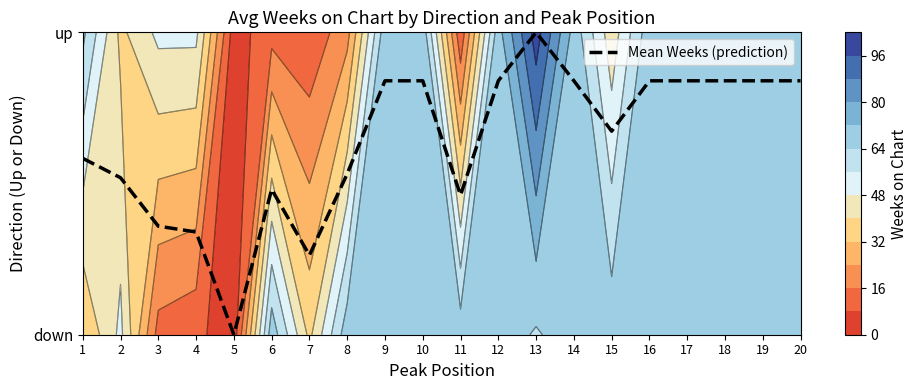

Reading right to left, what are all the values shown in this chart?

0.8	0.8	0.8	0.8	0.8	0.7	0.8	1.0	0.8	0.5	0.8	0.8	0.5	0.3	0.5	0.0	0.3	0.4	0.5	0.6